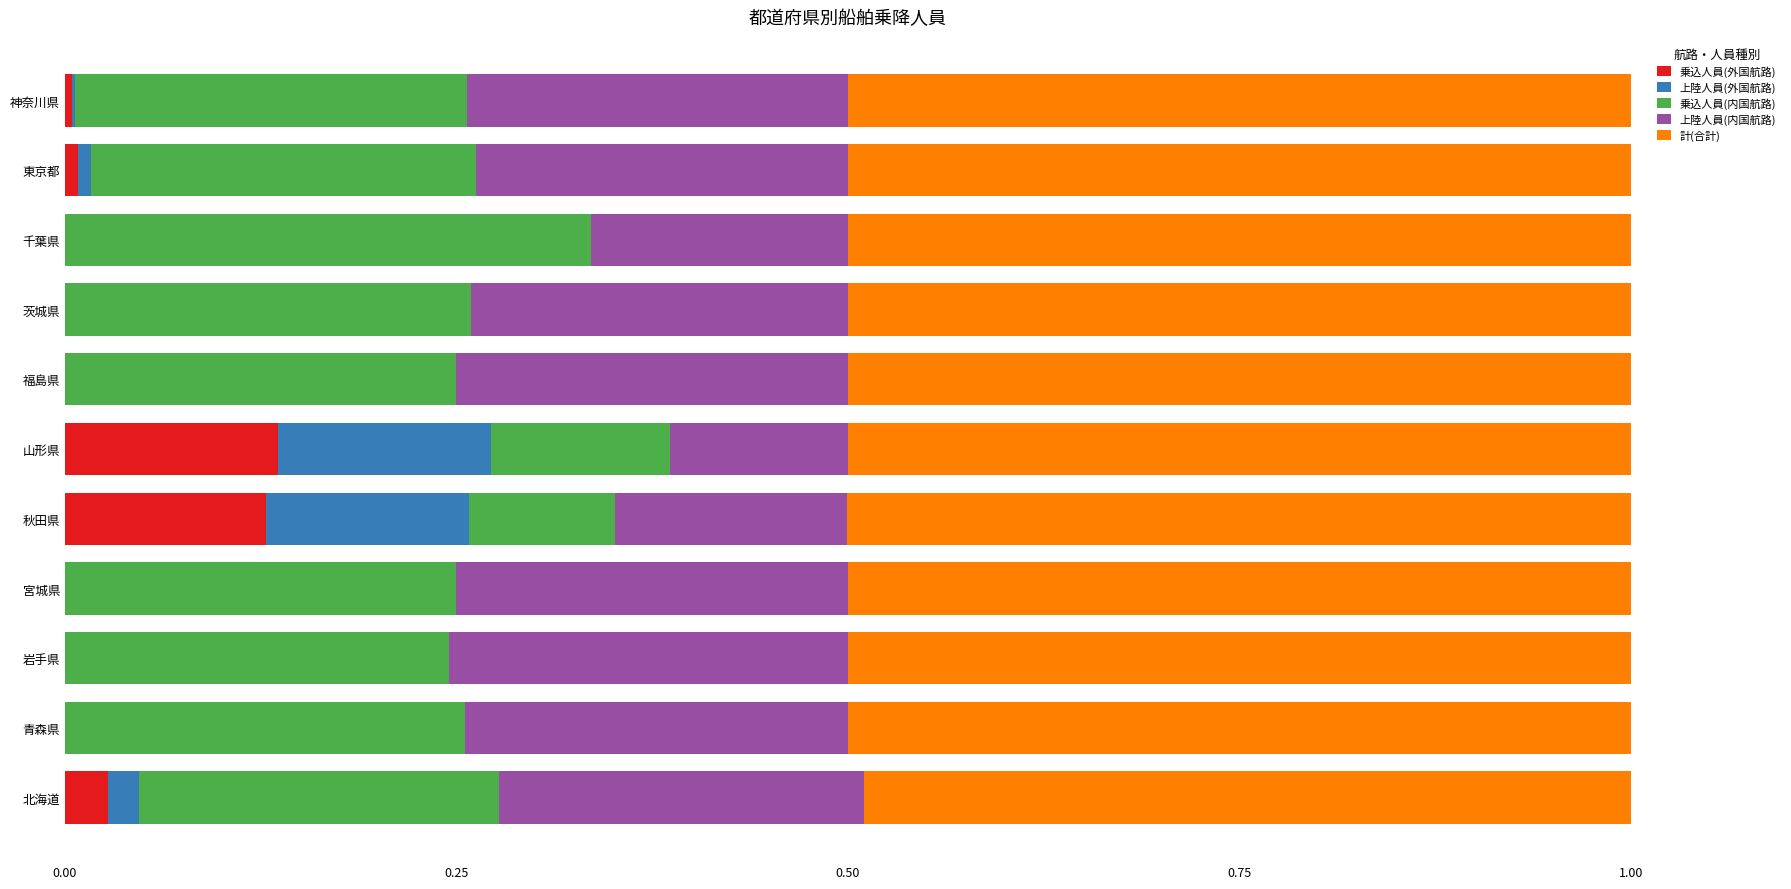

How many series are shown in this chart?

5